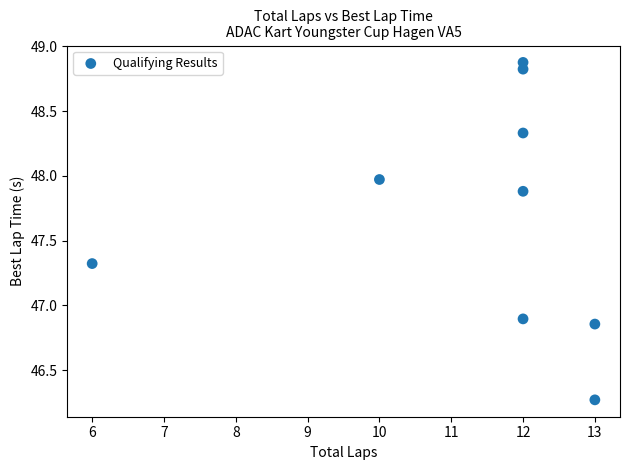

What is the average X value?

11.3